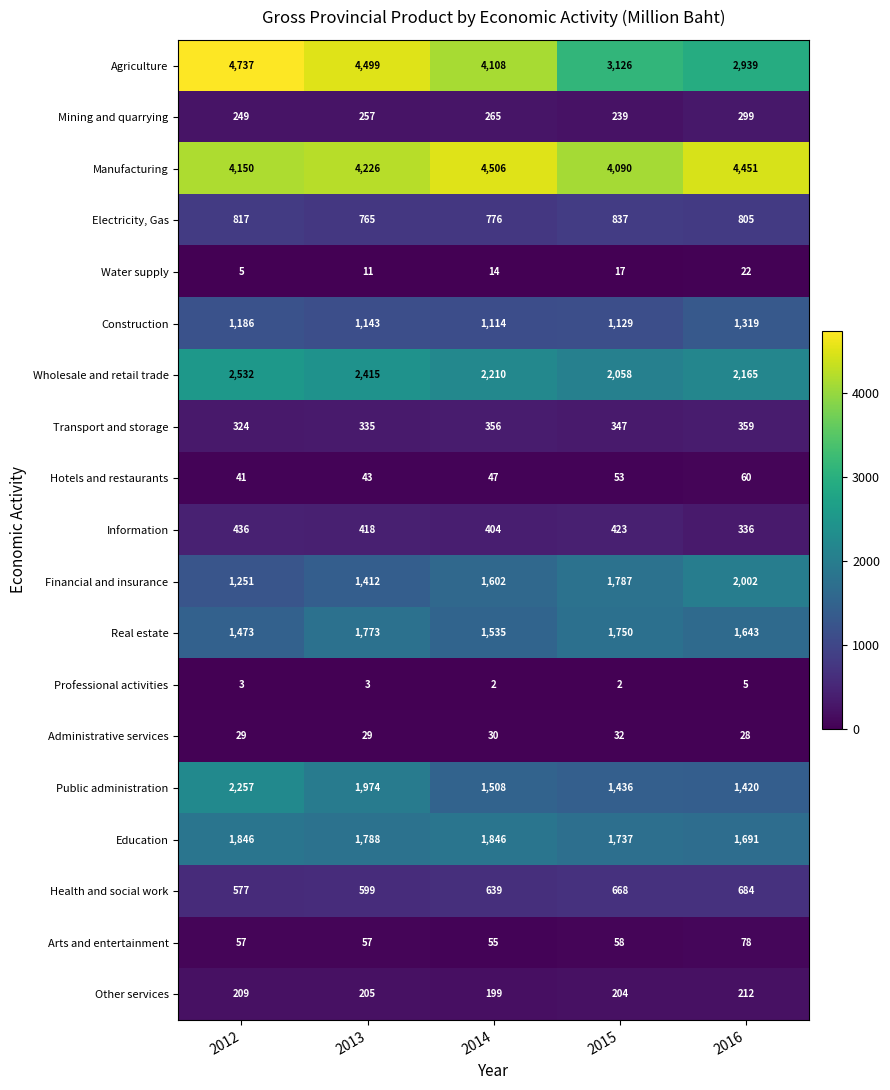

What is the sum of the Real estate values at 2015 and 2014?

3285